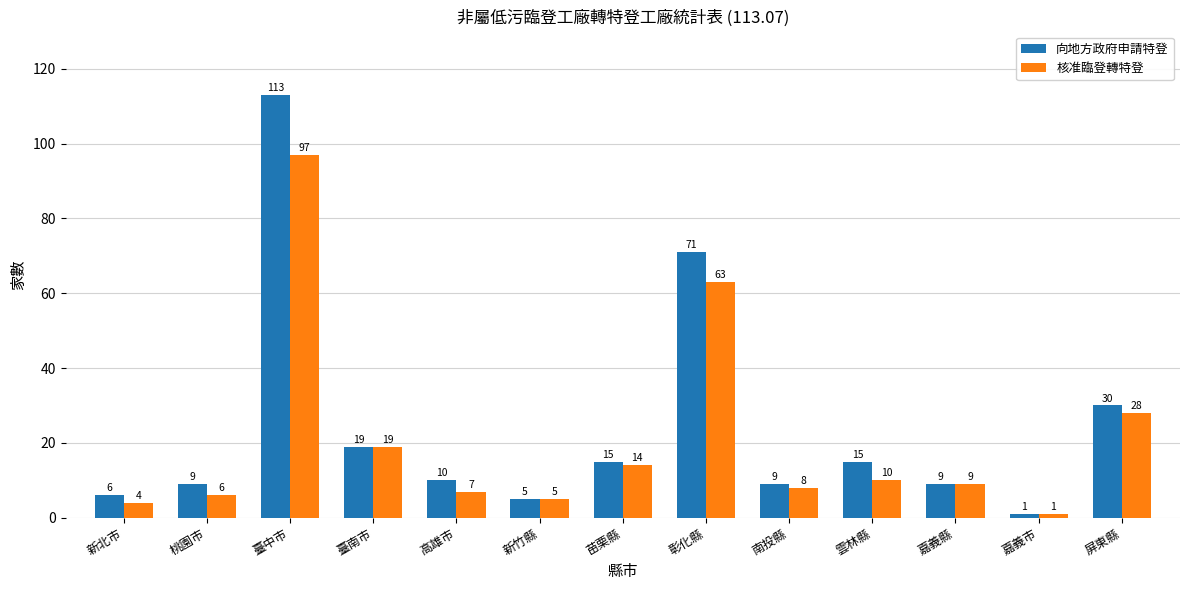

Reading left to right, what are all the values shown in this chart?

向地方政府申請特登: 新北市=6	桃園市=9	臺中市=113	臺南市=19	高雄市=10	新竹縣=5	苗栗縣=15	彰化縣=71	南投縣=9	雲林縣=15	嘉義縣=9	嘉義市=1	屏東縣=30
核准臨登轉特登: 新北市=4	桃園市=6	臺中市=97	臺南市=19	高雄市=7	新竹縣=5	苗栗縣=14	彰化縣=63	南投縣=8	雲林縣=10	嘉義縣=9	嘉義市=1	屏東縣=28